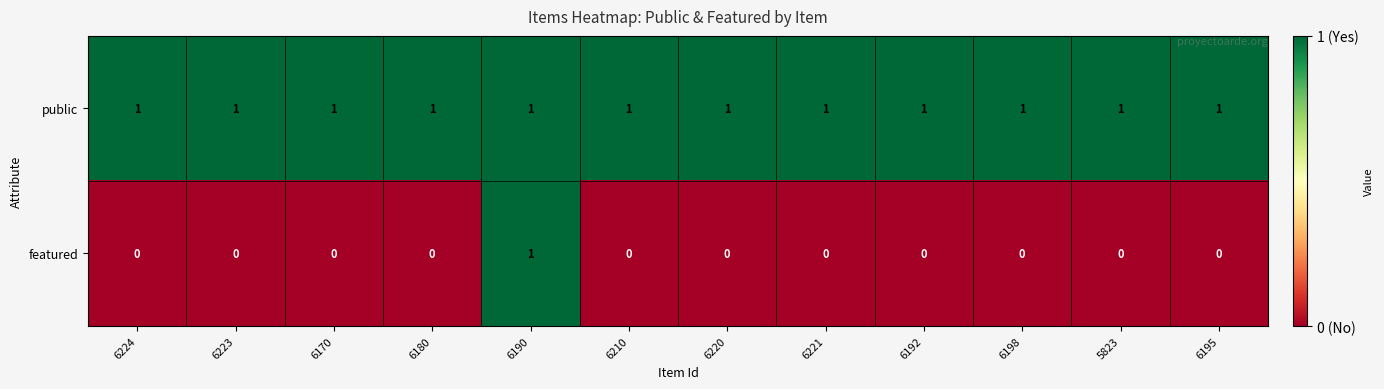

At 6170, list the series in order from smallest to largest.

featured, public